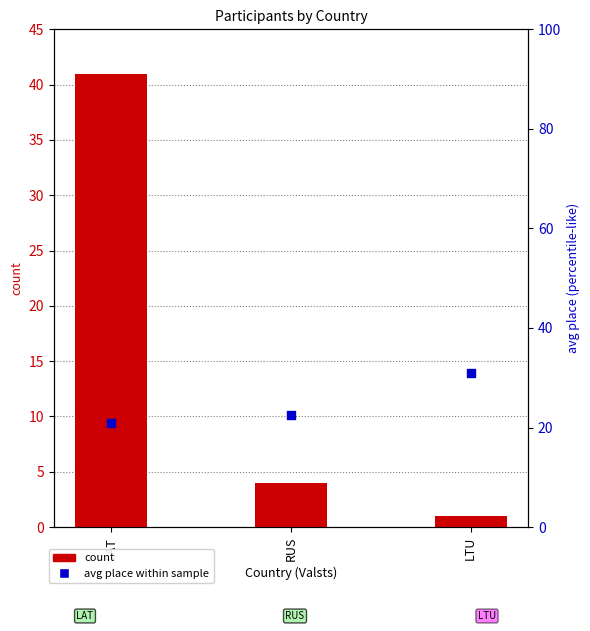

Is the value of count at RUS greater than the value of avg place (rank) at LAT?

No